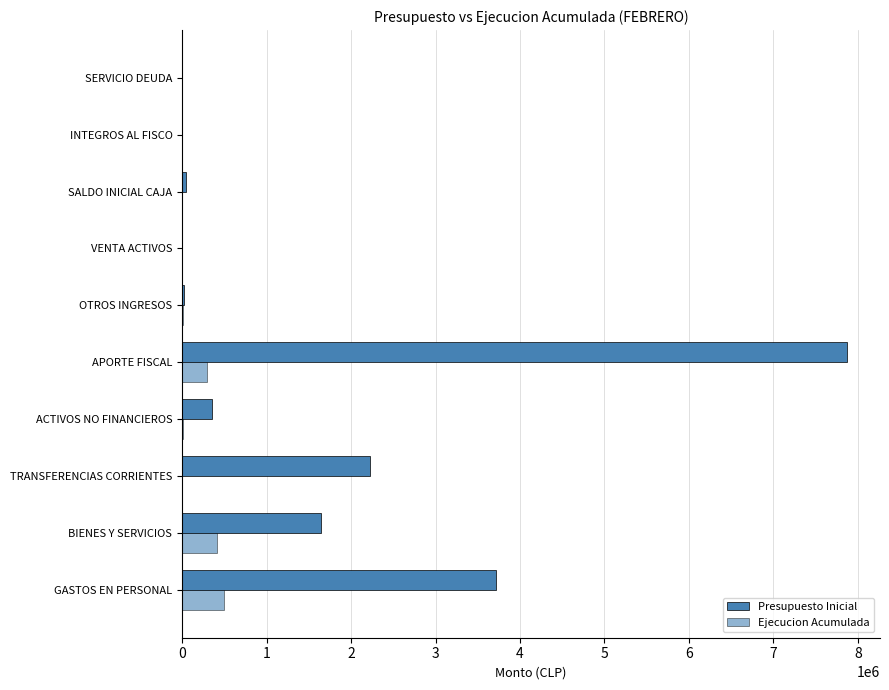

Reading left to right, what are all the values shown in this chart?

Presupuesto Inicial: 3719540	1649992	2219417	354865	7868907	25957	3087	50000	137	2000
Ejecucion Acumulada: 496234	413215	0	8672	294171	12575	2147	0	0	0